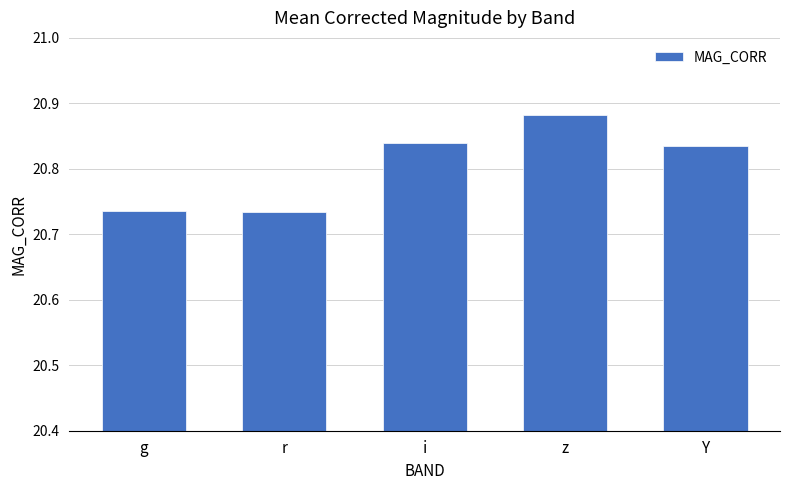

Are the bars grouped side by side (vs. stacked)?

No